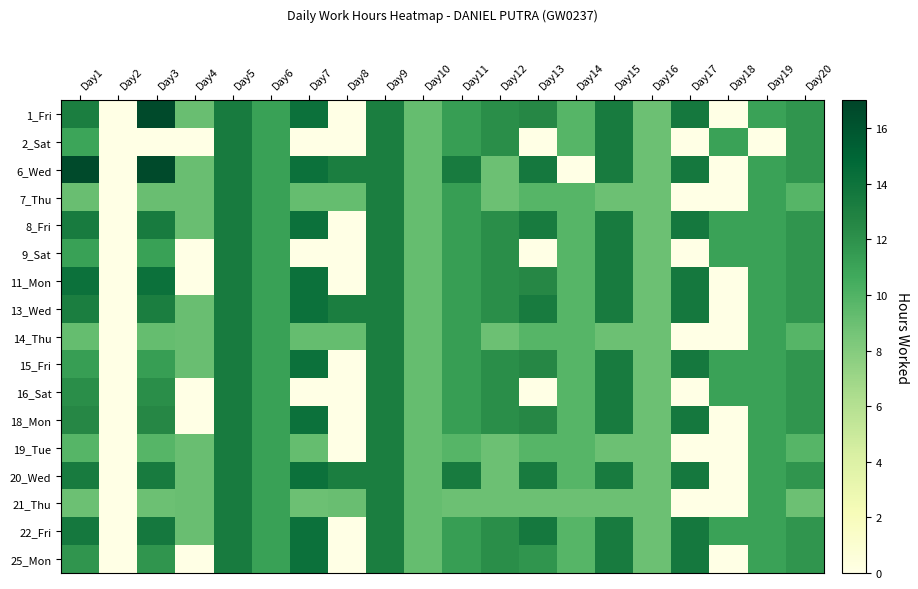

How many categories are shown in the chart?

20